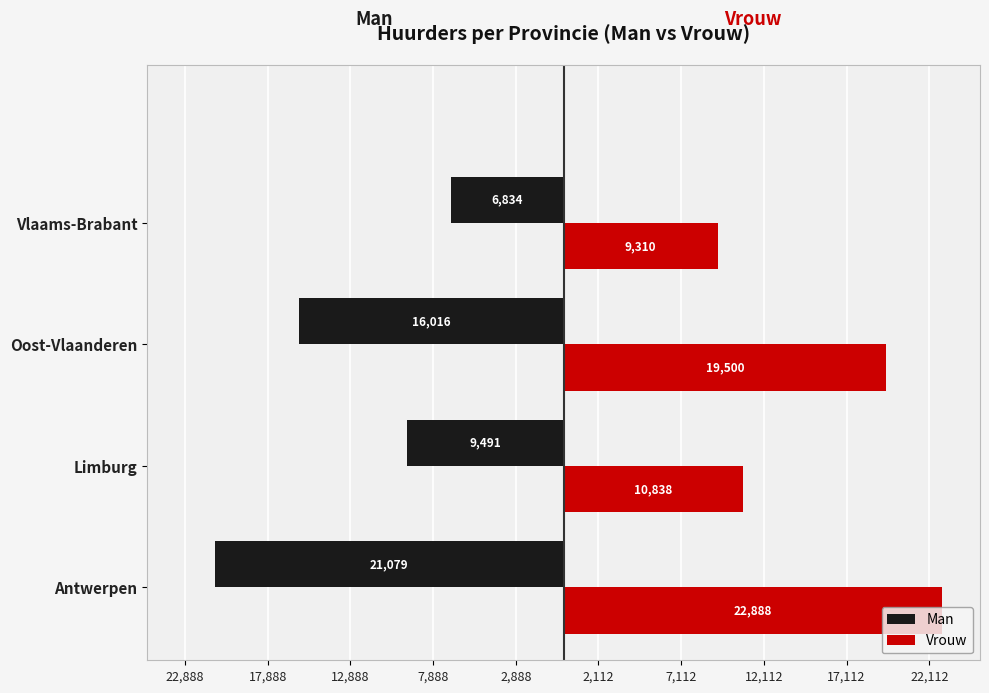

What are all the series names shown in the legend?

Man, Vrouw